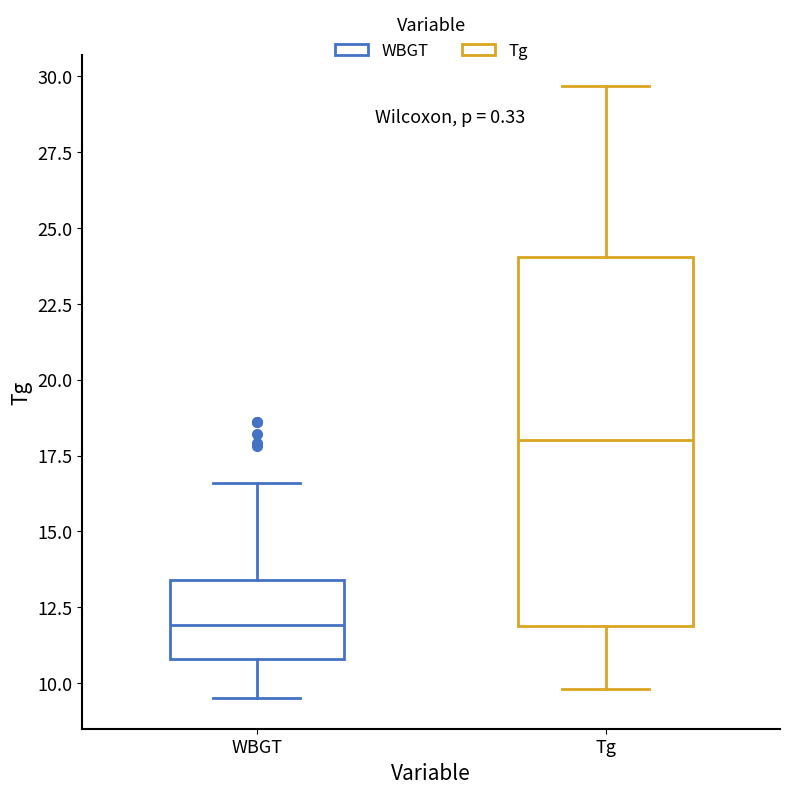

Reading left to right, read every box against the y-axis: the position of its median line, the range the box covers, and the ends of its whiskers. The values are not printed on the chart, so give them approximately, as read against the axis.

WBGT: median 12.0, box 11.0 to 13.5, whiskers 9.5 to 16.5
Tg: median 18.0, box 12.0 to 24.0, whiskers 10.0 to 29.5